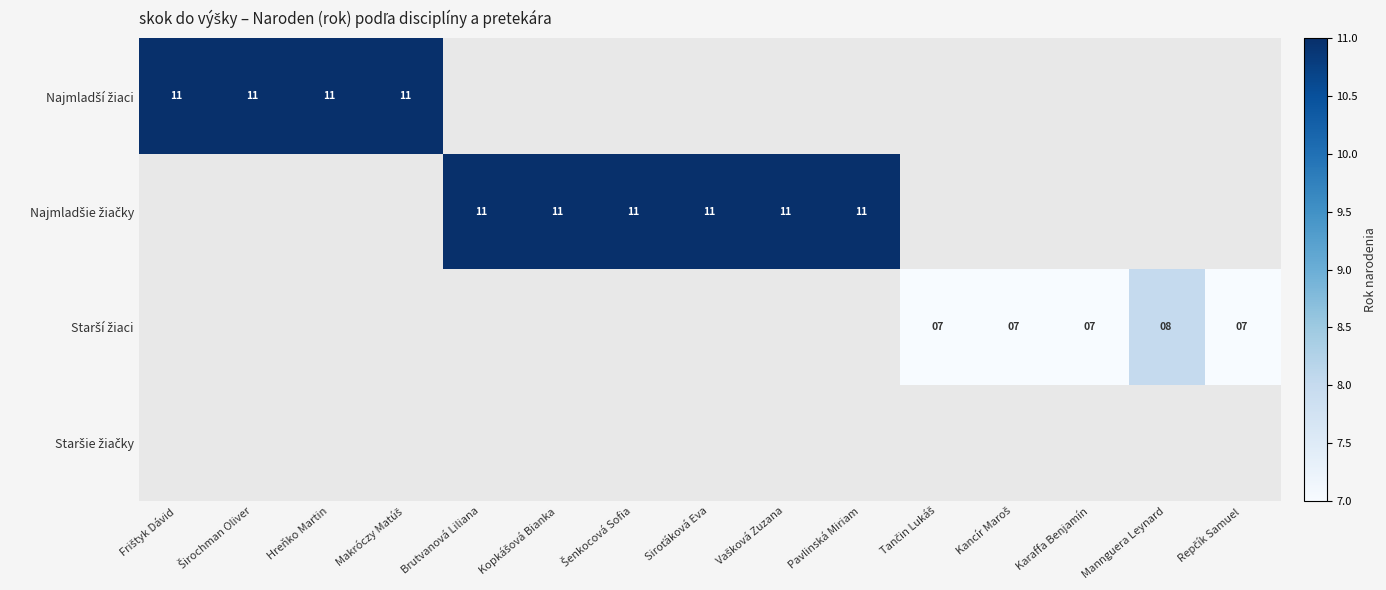

Count the number of data series in this chart.

4